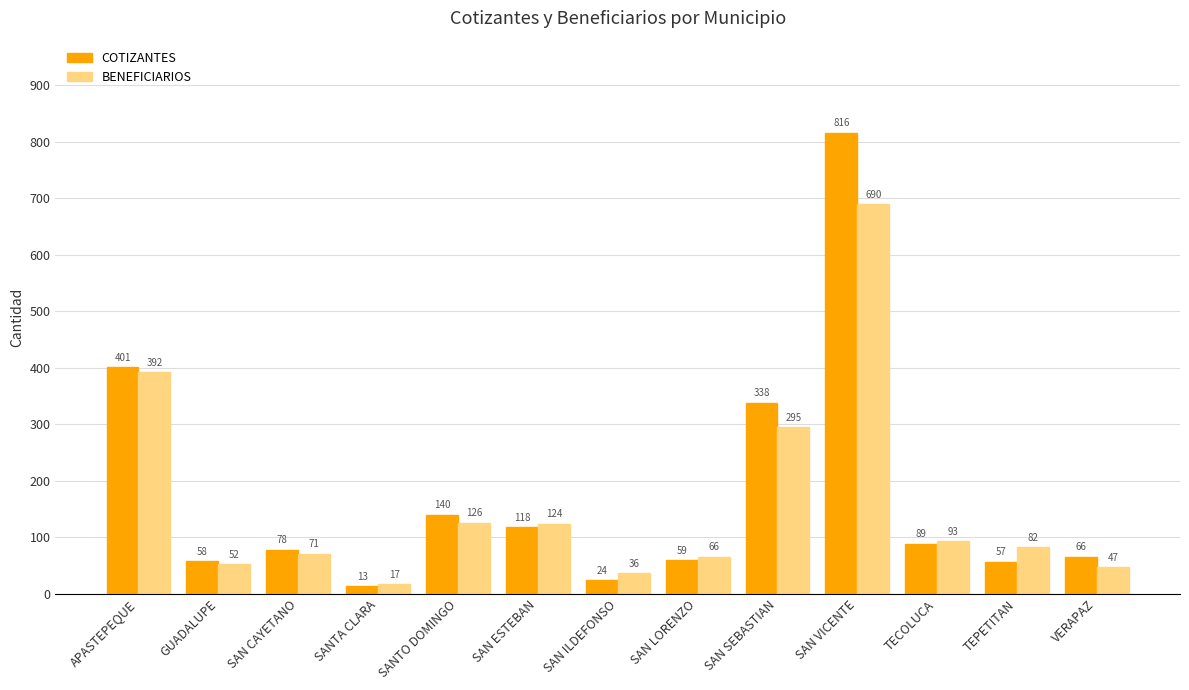

What is the smallest value displayed?

13